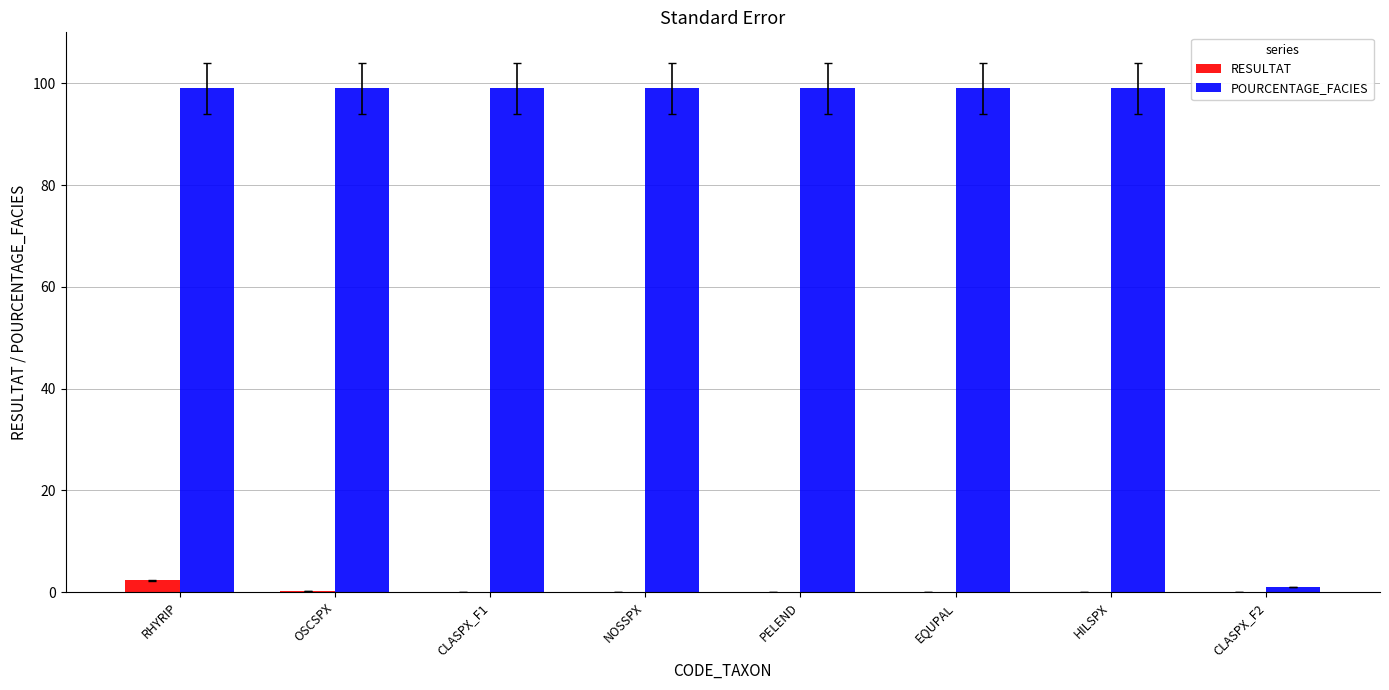

The RESULTAT series shows 0.0 at HILSPX. True or false?

True